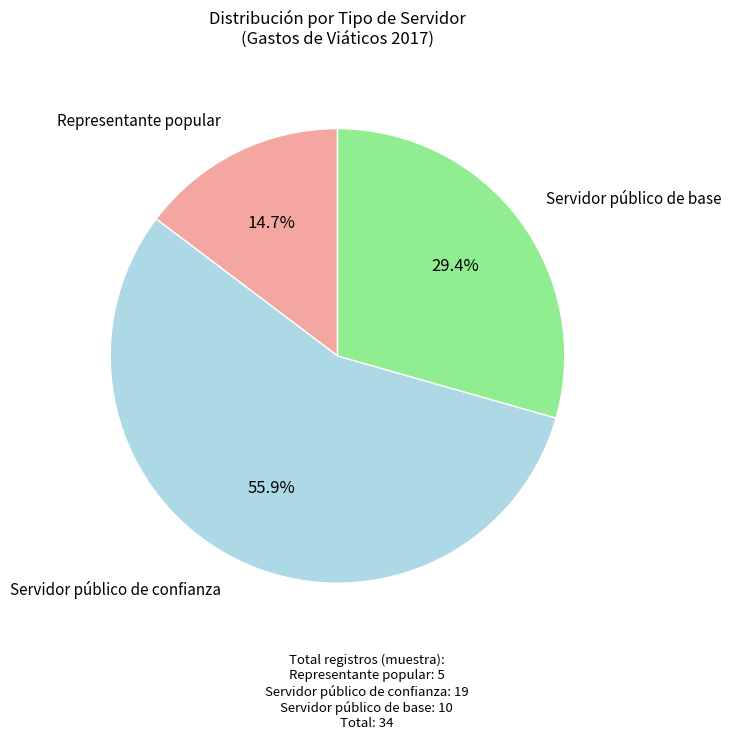

Which slice represents more than half of the pie?

Servidor público de confianza